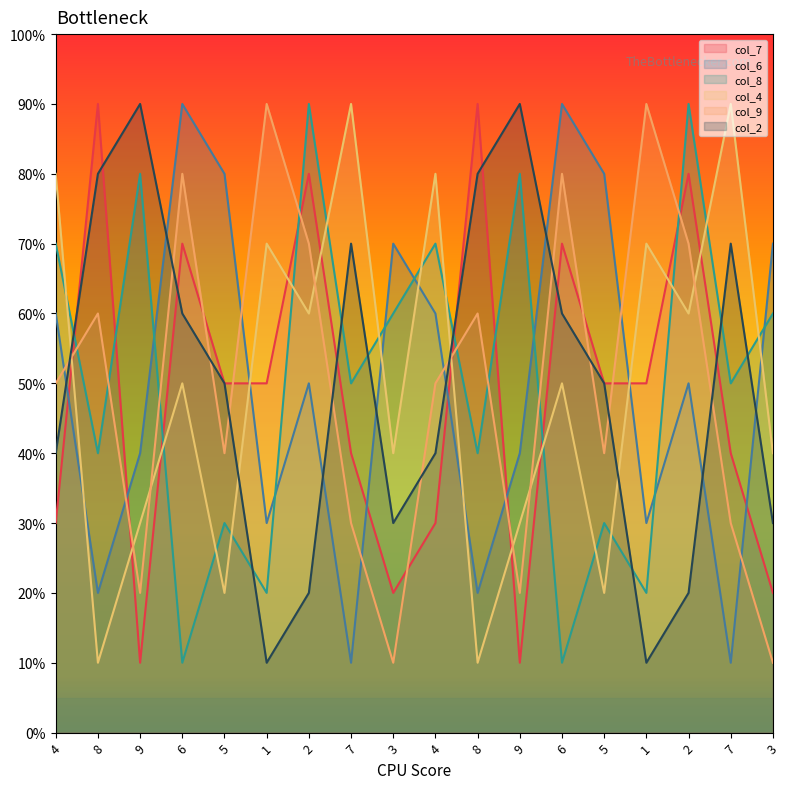

What is the difference between the second highest and second lowest values in the col_2 series?

8